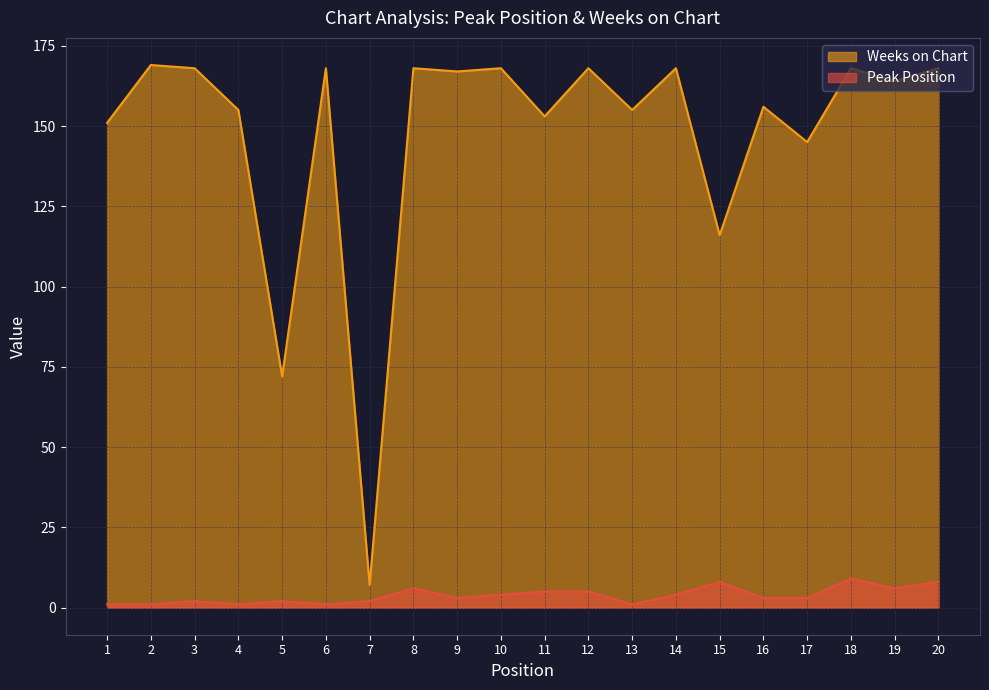

Reading left to right, what are all the values shown in this chart?

Peak Position: 1=1	2=1	3=2	4=1	5=2	6=1	7=2	8=6	9=3	10=4	11=5	12=5	13=1	14=4	15=8	16=3	17=3	18=9	19=6	20=8
Weeks on Chart: 1=151	2=169	3=168	4=155	5=72	6=168	7=7	8=168	9=167	10=168	11=153	12=168	13=155	14=168	15=116	16=156	17=145	18=168	19=164	20=168